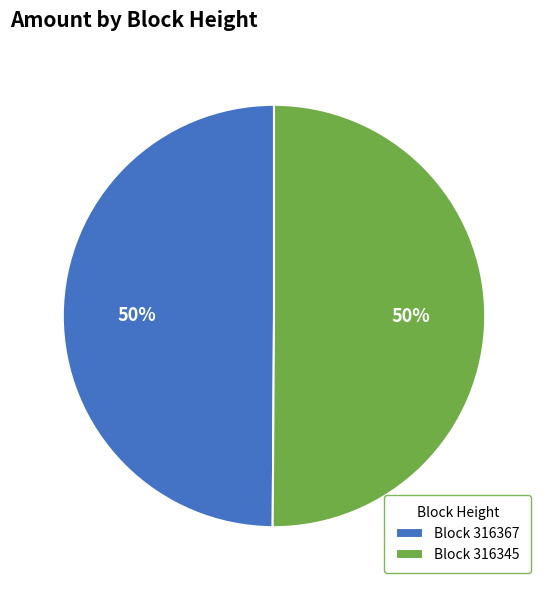

Is it true that Block 316345 is 40% of the pie?

False